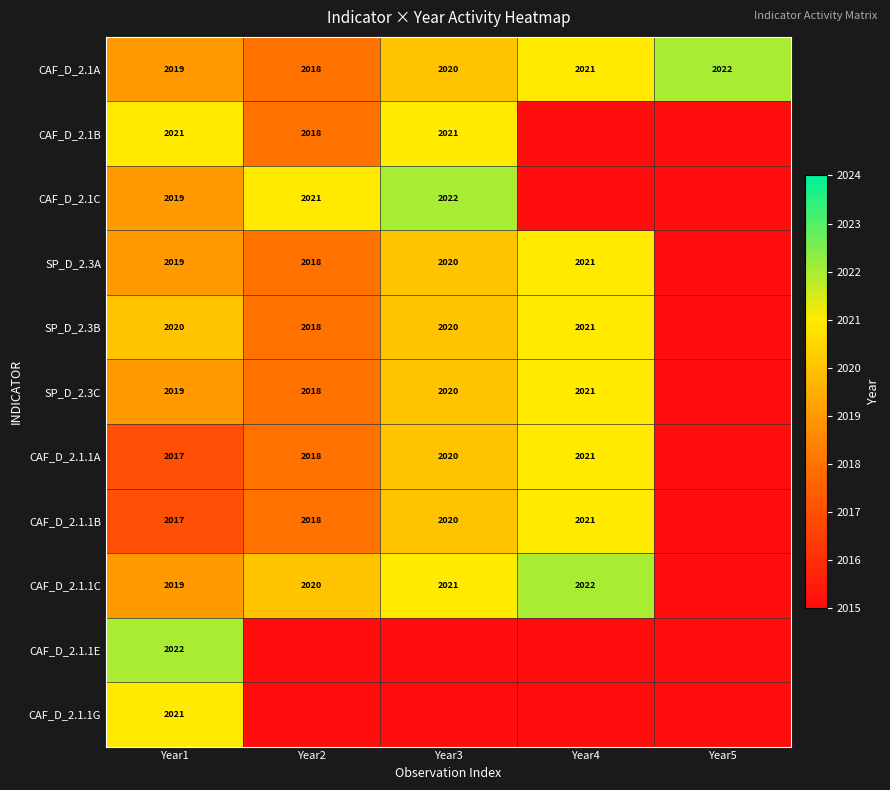

What is the sum of the CAF_D_2.1.1B values at Year1 and Year3?

4037